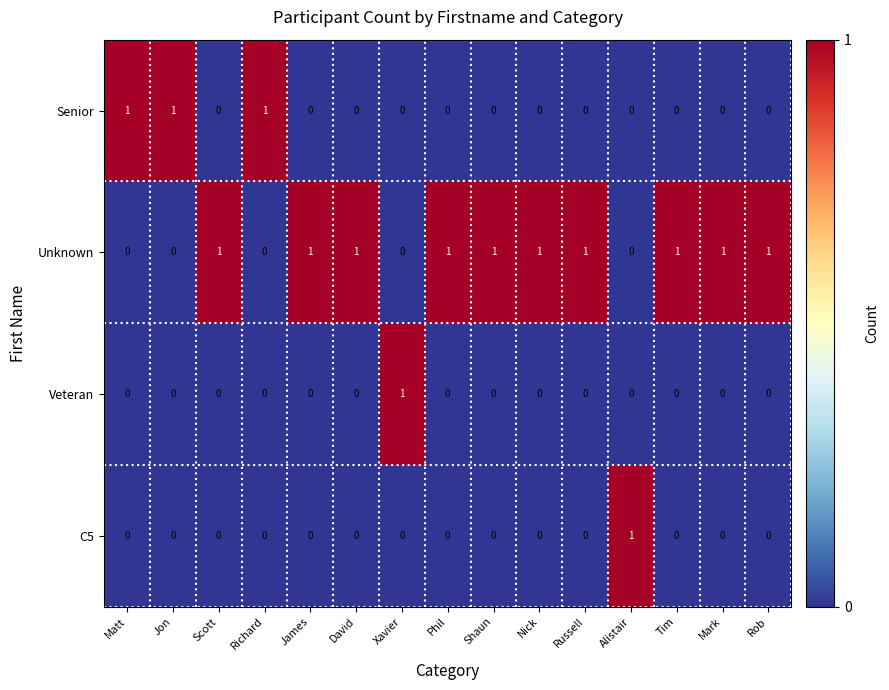

How many Unknown values are between 0 and 1?

15